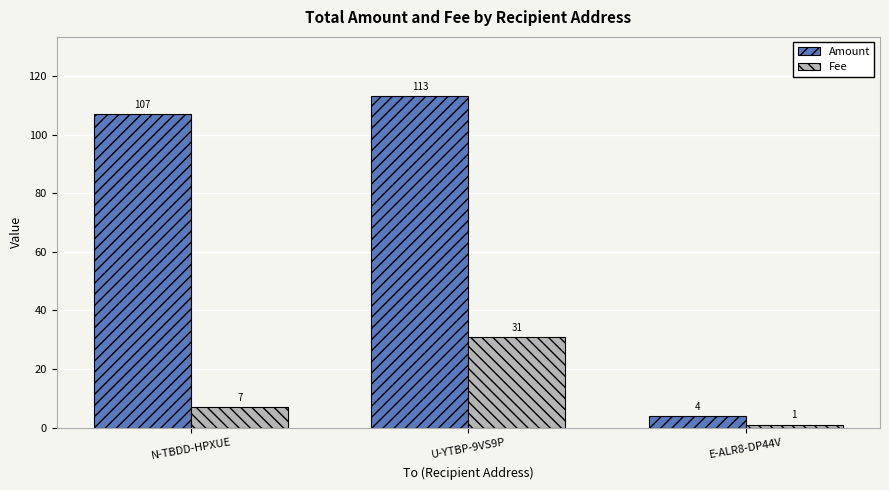

What is the difference between the Amount values at U-YTBP-9VS9P and N-TBDD-HPXUE?

6